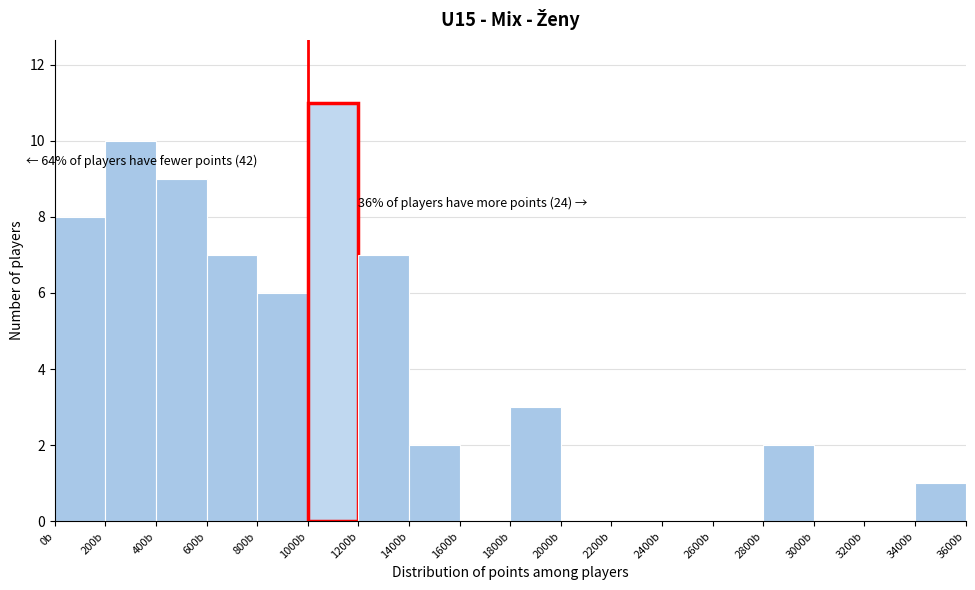

Which range on the x-axis has the tallest bar?

1000 to 1200